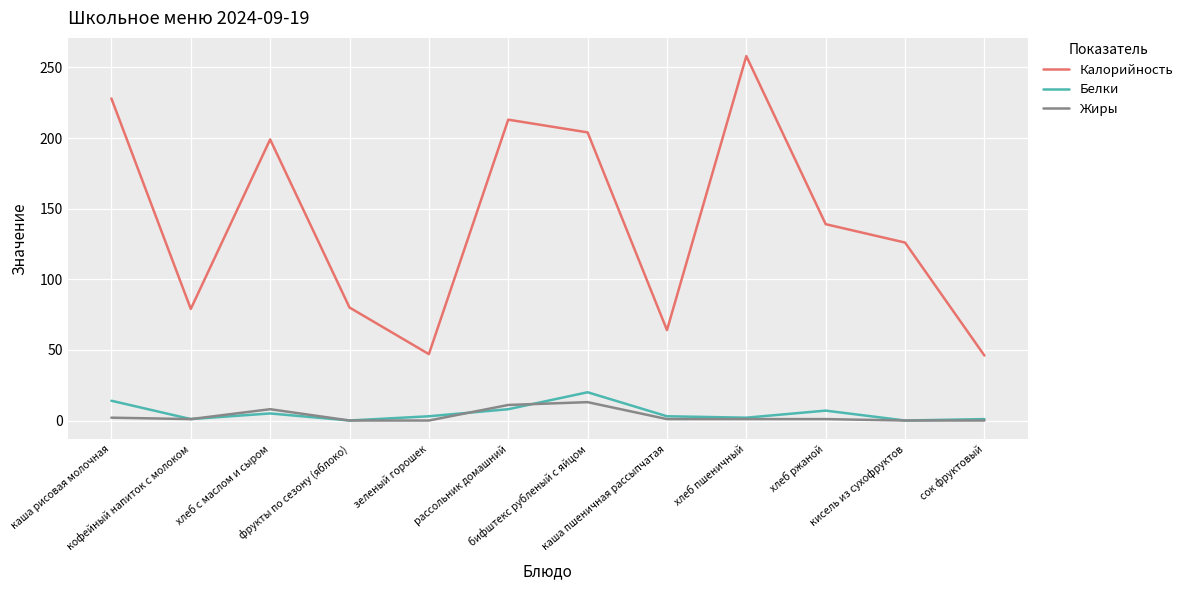

True or false: Жиры and Калорийность cross at least once.

False